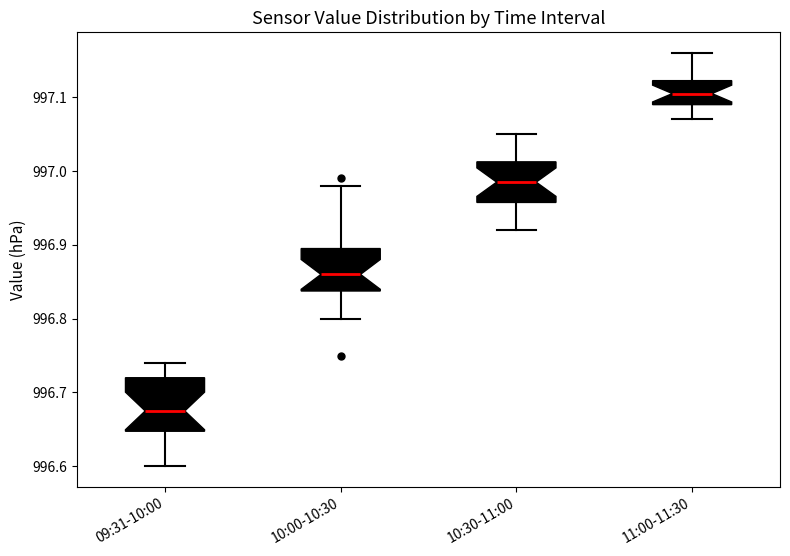

Which box has the highest median line?

11:00-11:30